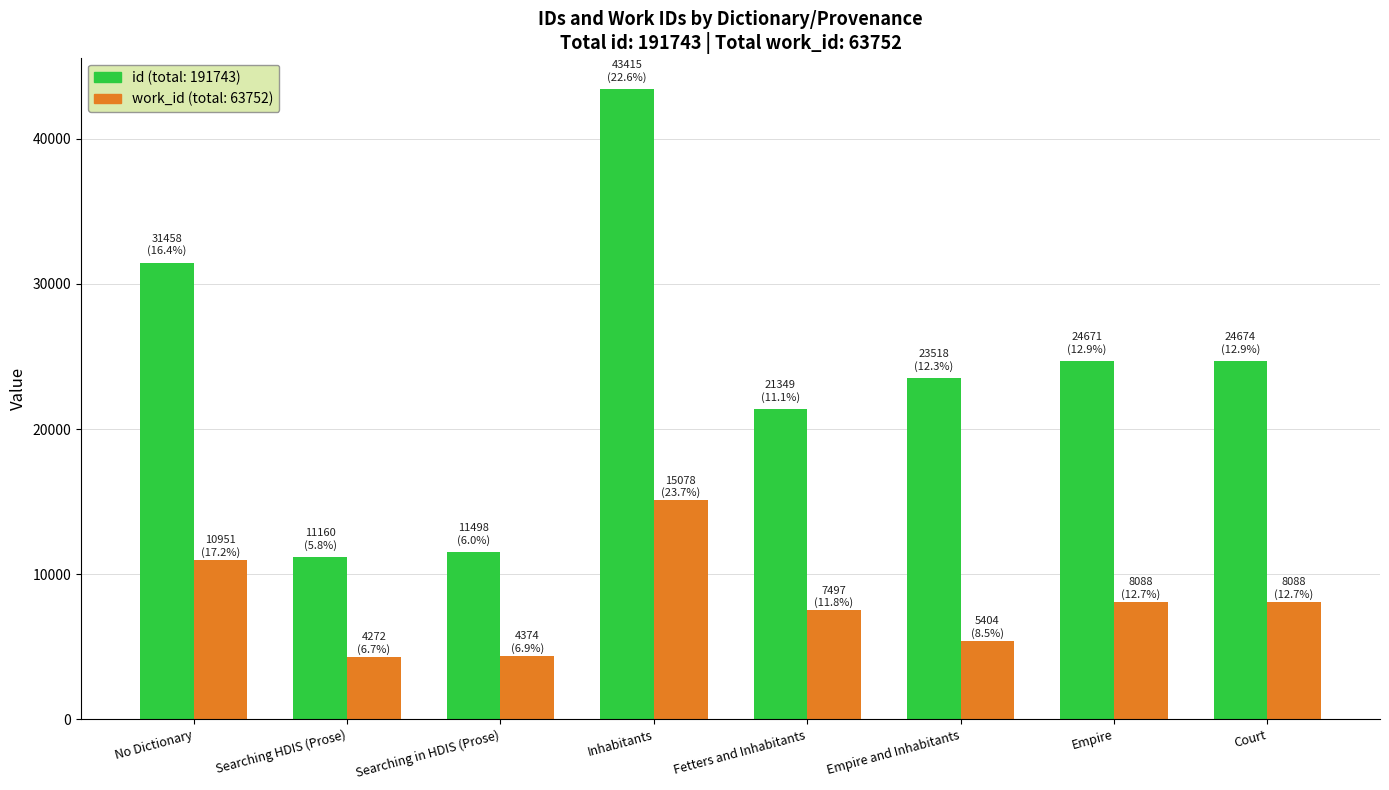

What is the greatest value displayed?

43415